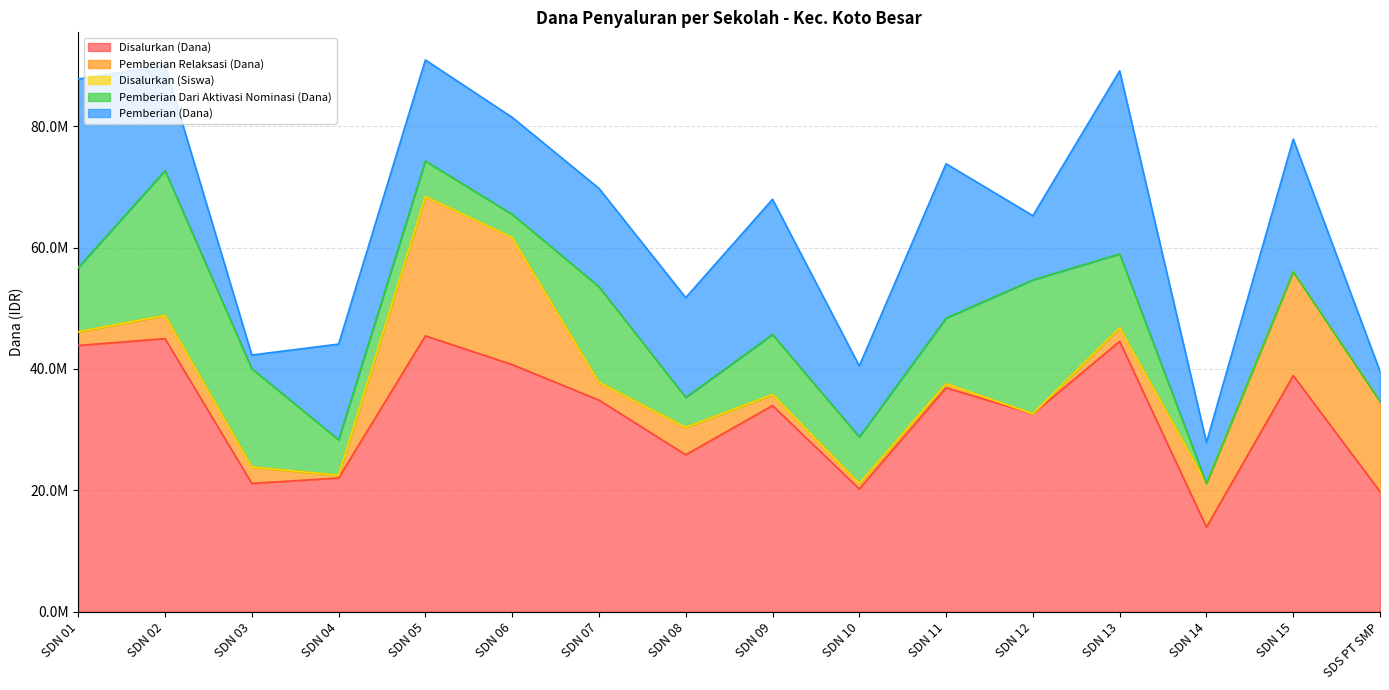

What is the difference between the Pemberian (Dana) values at SDN 05 and SDN 02?

675000